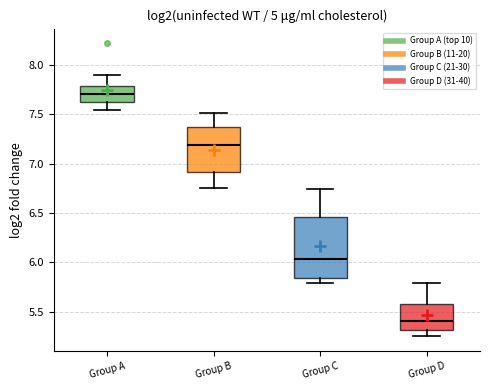

Reading left to right, transcribe this box plot: for each box, give where its median line is, the range the box spans, and where its two whiskers end, as read against the y-axis. The values are not printed on the chart, so give them approximately, as read against the axis.

Group A: median 7.70, box 7.65 to 7.80, whiskers 7.55 to 7.90
Group B: median 7.20, box 6.90 to 7.35, whiskers 6.75 to 7.50
Group C: median 6.05, box 5.85 to 6.45, whiskers 5.80 to 6.75
Group D: median 5.40, box 5.30 to 5.60, whiskers 5.25 to 5.80